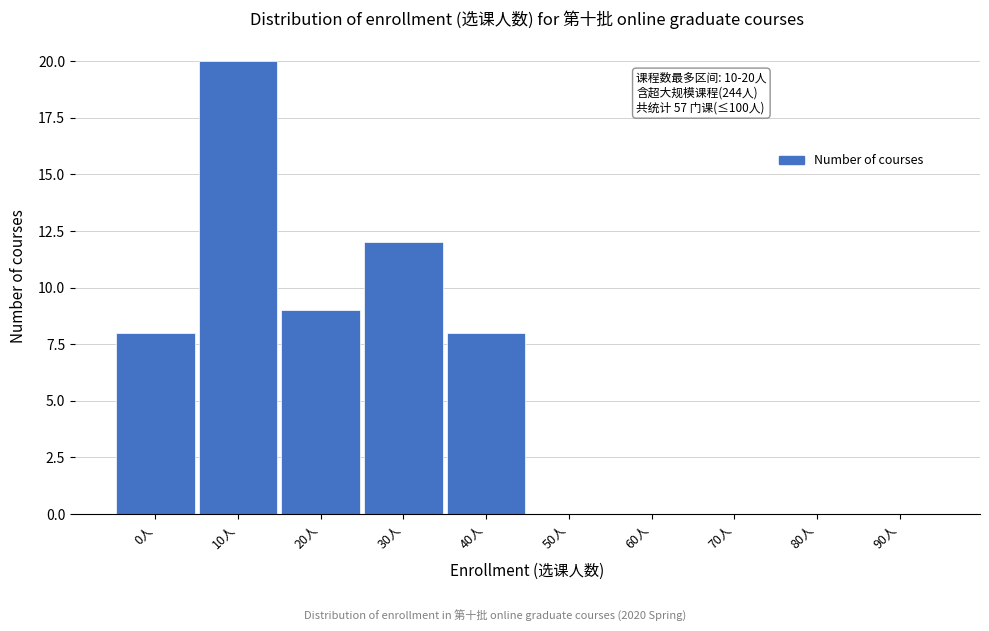

Reading right to left, transcribe all the data shown in this chart.

90人=0	80人=0	70人=0	60人=0	50人=0	40人=8	30人=12	20人=9	10人=20	0人=8